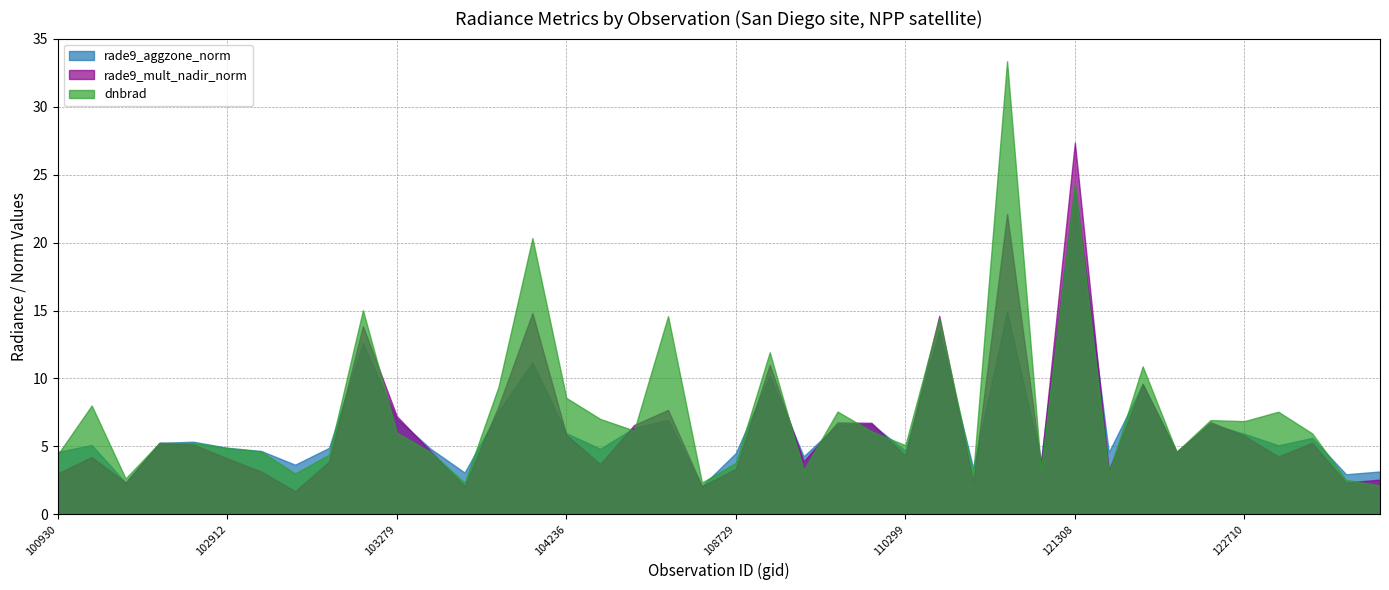

Which series ends up on top after the final intersection of dnbrad and rade9_aggzone_norm?

rade9_aggzone_norm